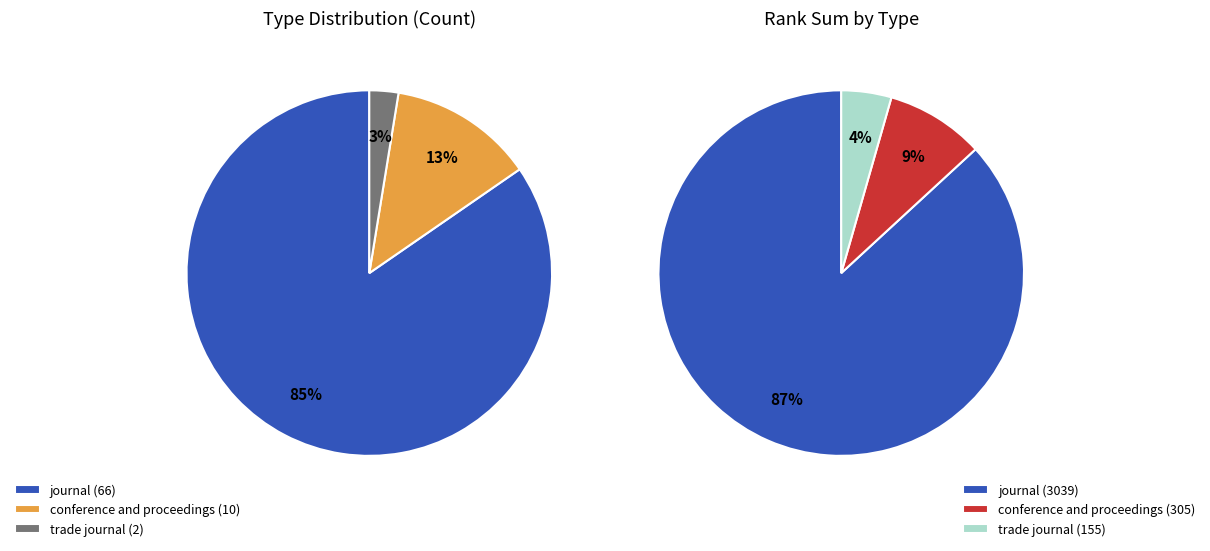

Does journal represent more than half of the total?

Yes